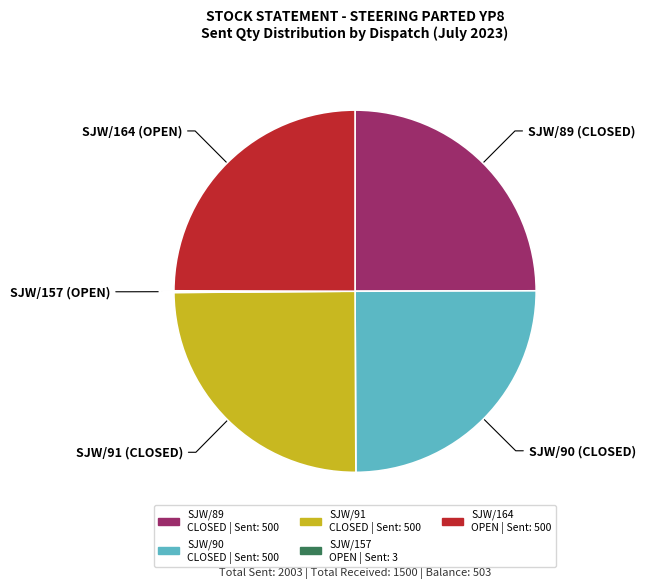

Does any single category account for the majority?

No